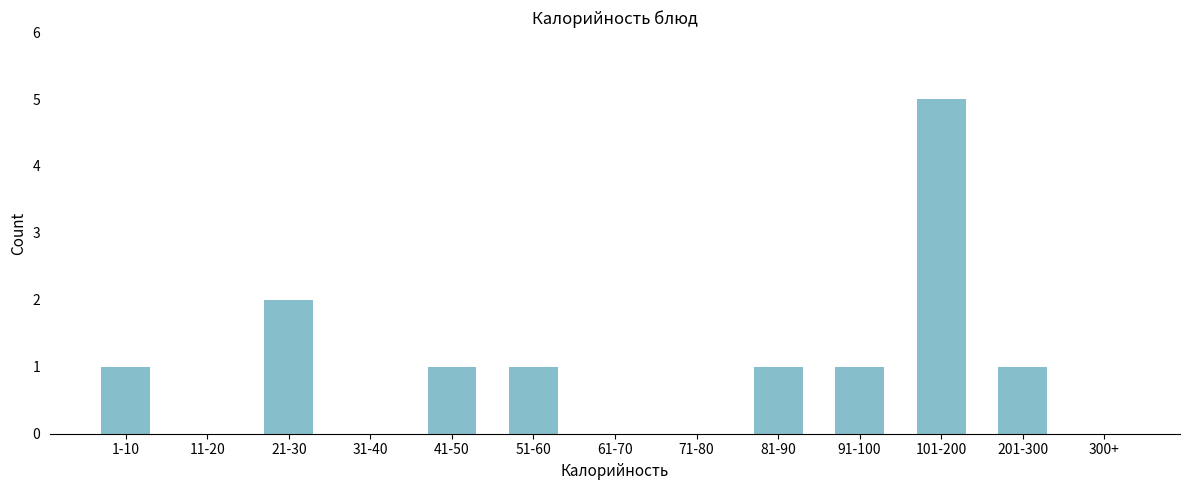

Reading right to left, extract all data points from this chart.

300+=0	201-300=1	101-200=5	91-100=1	81-90=1	71-80=0	61-70=0	51-60=1	41-50=1	31-40=0	21-30=2	11-20=0	1-10=1